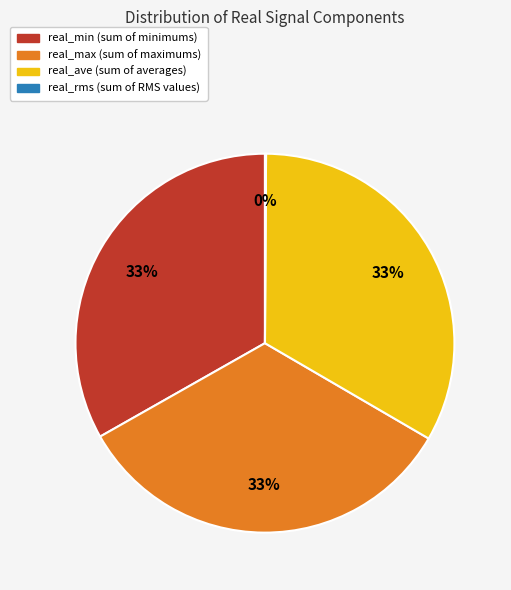

Approximately how many times larger is the value at real_ave compared to real_max?

1.0